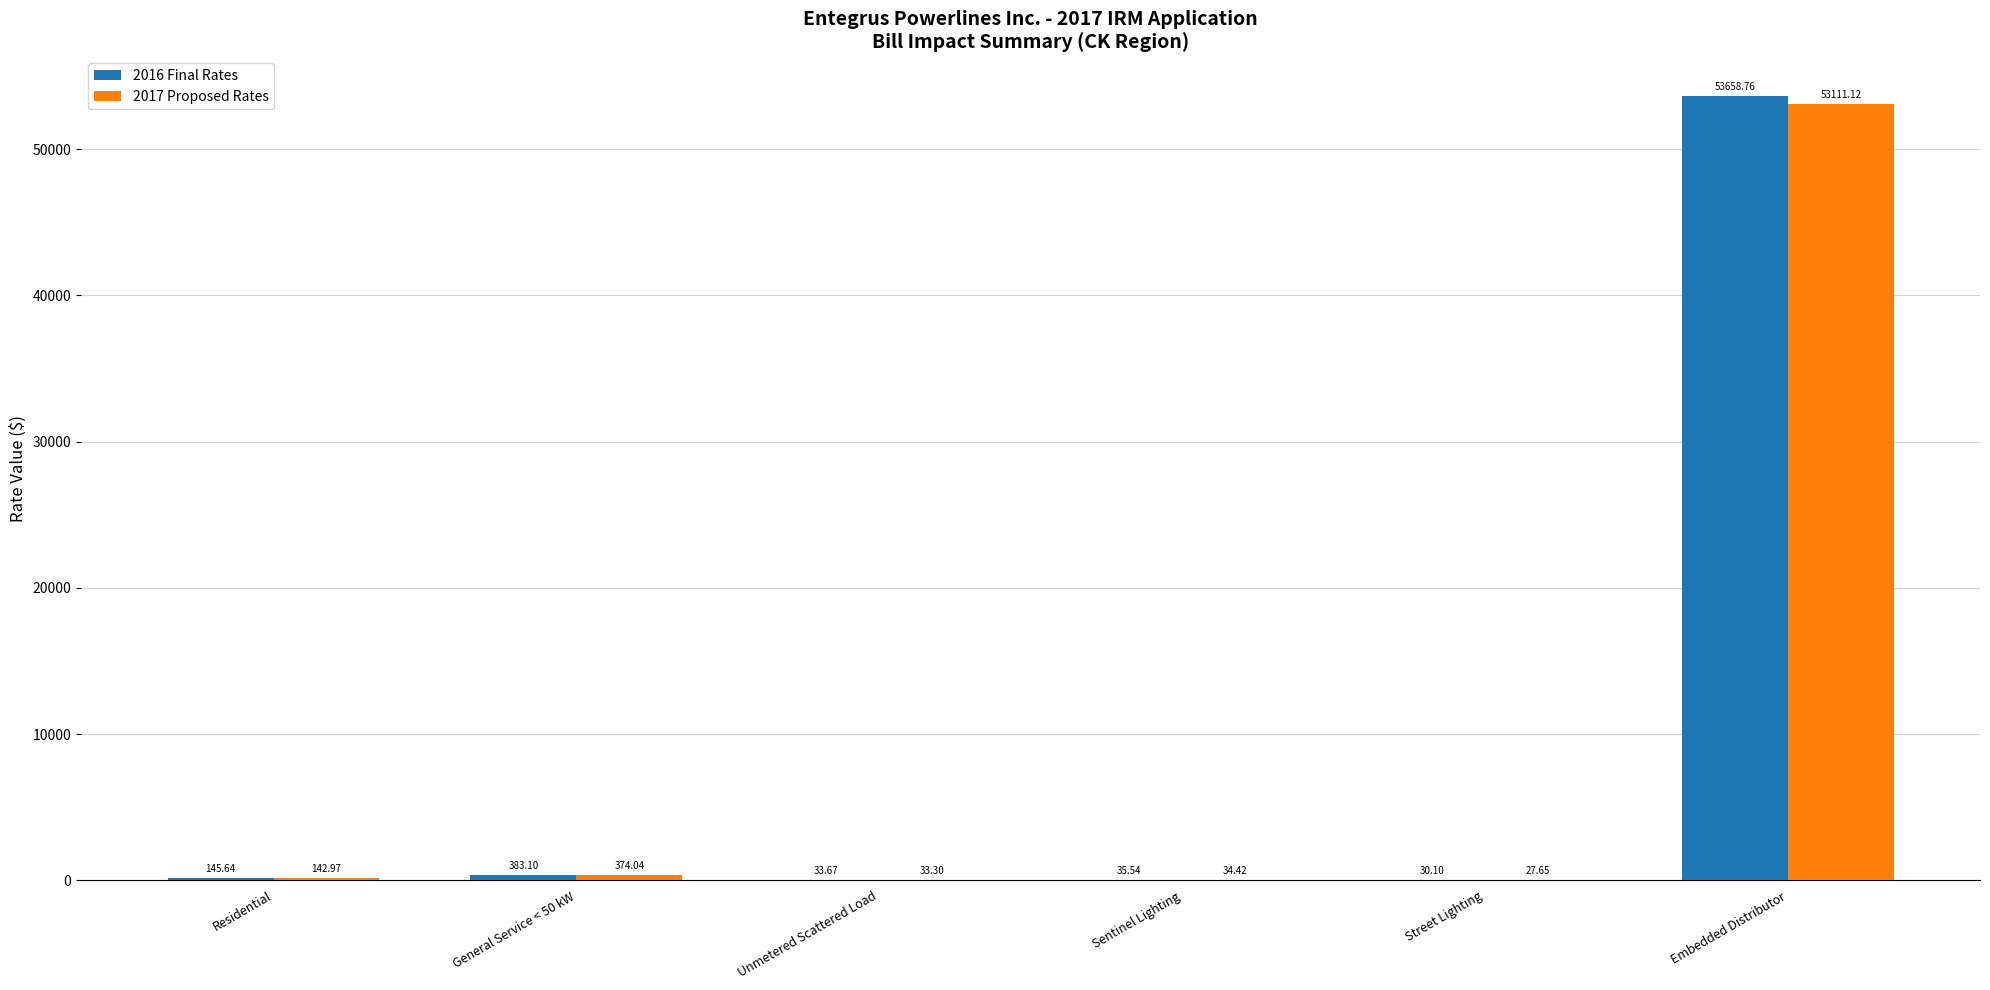

What are all the series names shown in the legend?

2016 Final Rates, 2017 Proposed Rates